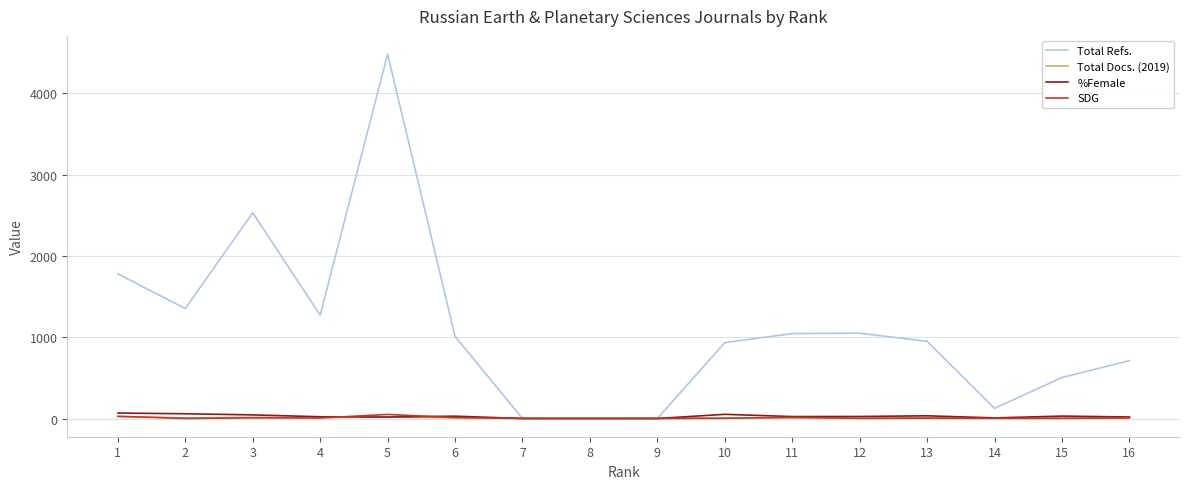

What are all the series names shown in the legend?

Total Refs., Total Docs. (2019), %Female, SDG